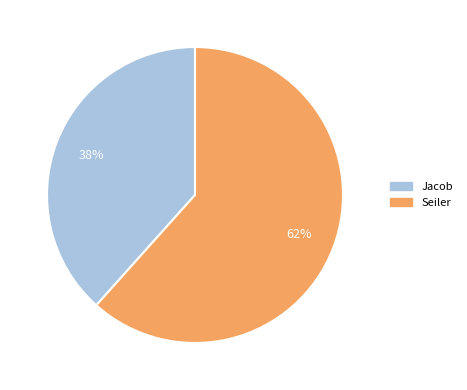

What percentage is the Jacob slice, to the nearest percent?

38%